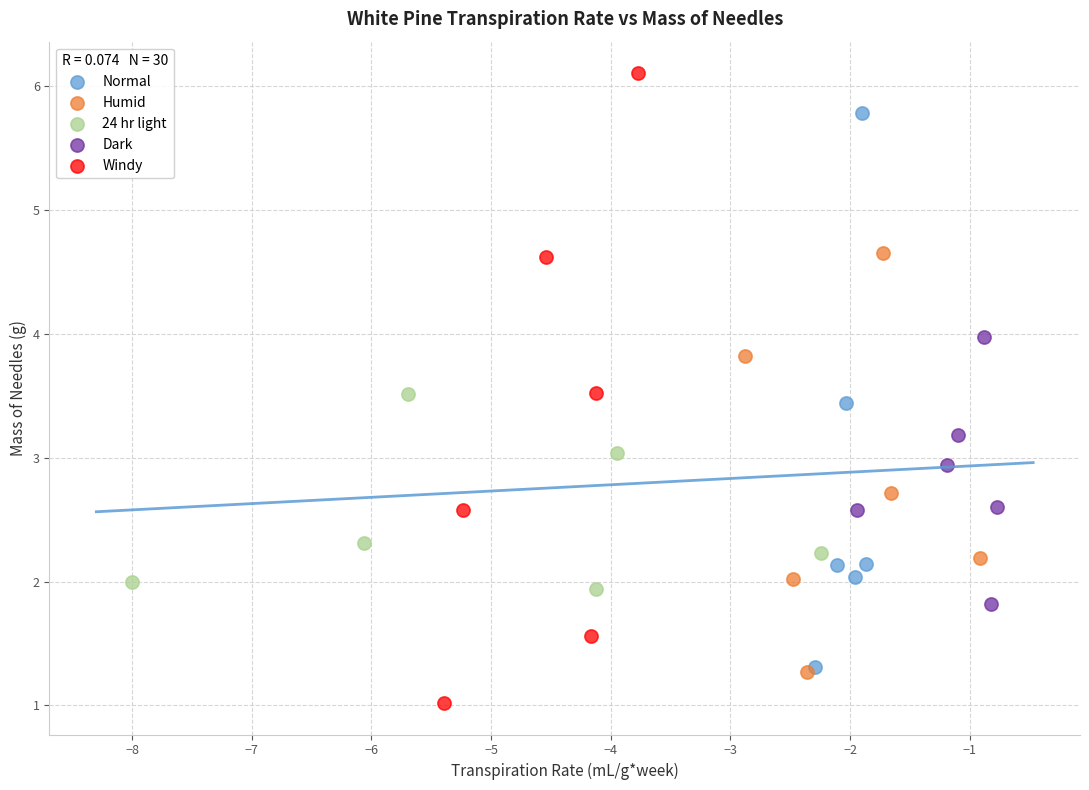

Which series contains the lowest Y value?

Windy